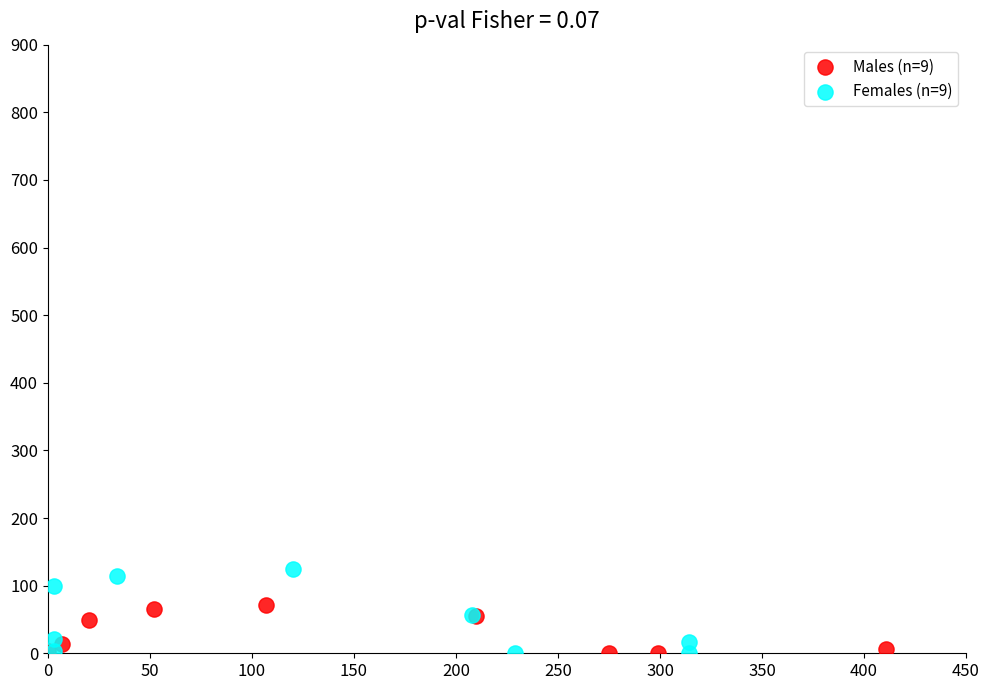

Which series contains the highest Y value?

Females (n=9)